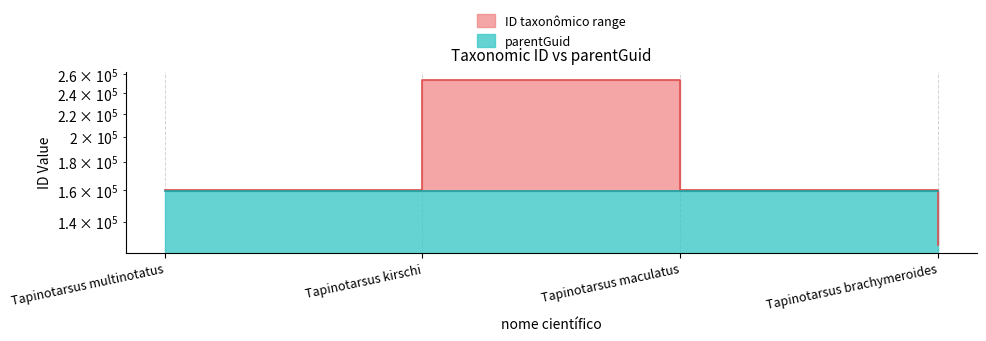

What is the value of the 2nd point from the left?

253709